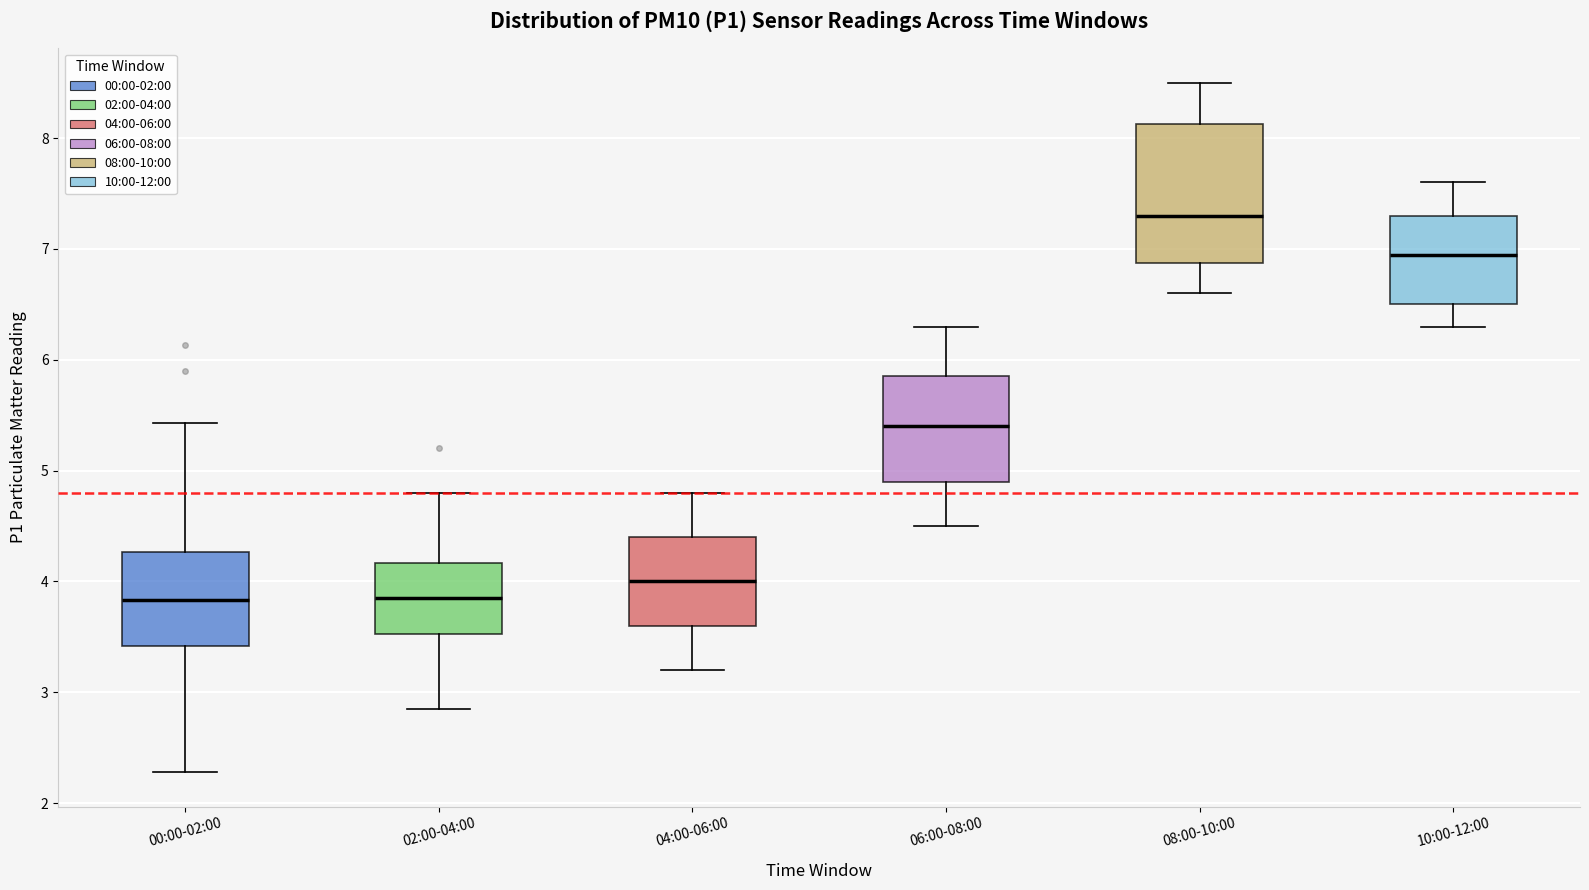

Reading left to right, read every box against the y-axis: the position of its median line, the range the box covers, and the ends of its whiskers. The values are not printed on the chart, so give them approximately, as read against the axis.

00:00-02:00: median 3.8, box 3.4 to 4.3, whiskers 2.3 to 5.4
02:00-04:00: median 3.9, box 3.5 to 4.2, whiskers 2.9 to 4.8
04:00-06:00: median 4.0, box 3.6 to 4.4, whiskers 3.2 to 4.8
06:00-08:00: median 5.4, box 4.9 to 5.9, whiskers 4.5 to 6.3
08:00-10:00: median 7.3, box 6.9 to 8.1, whiskers 6.6 to 8.5
10:00-12:00: median 7.0, box 6.5 to 7.3, whiskers 6.3 to 7.6